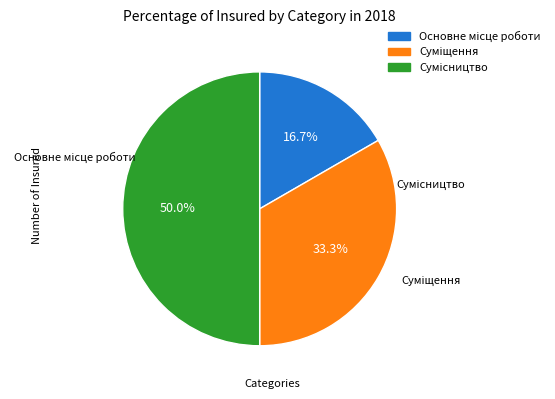

The Сумісництво slice represents 64% of the pie. True or false?

False